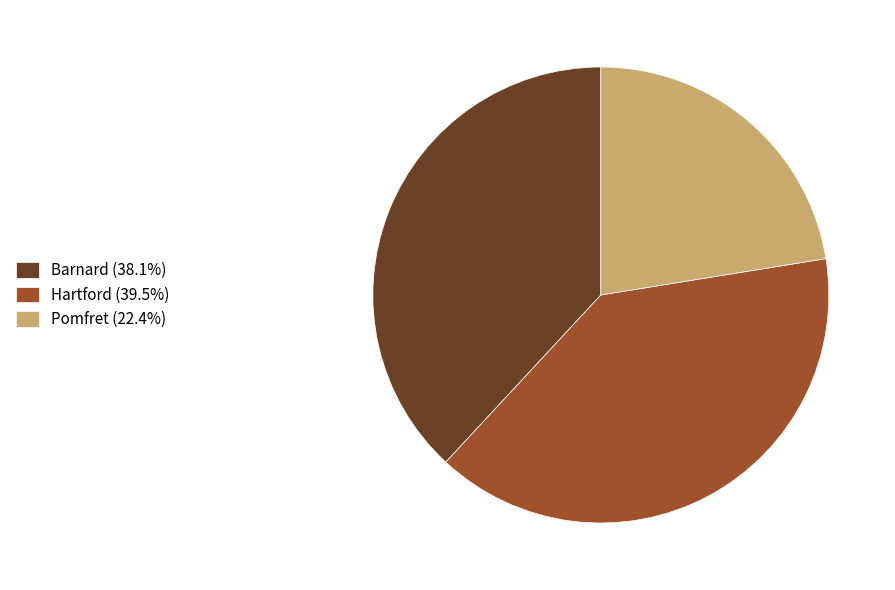

Count the number of slices in the pie.

3